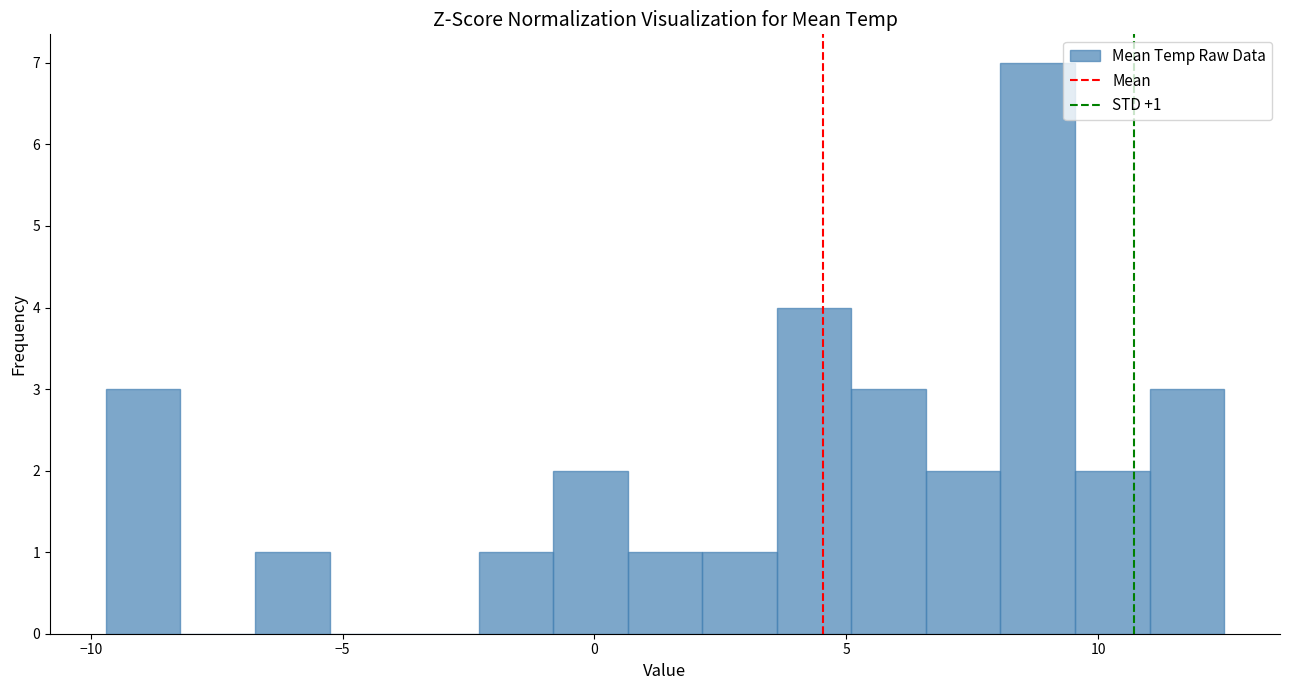

Around what value on the x-axis is the tallest bar? Give the approximate position of its centre, as read against the axis.

9.0